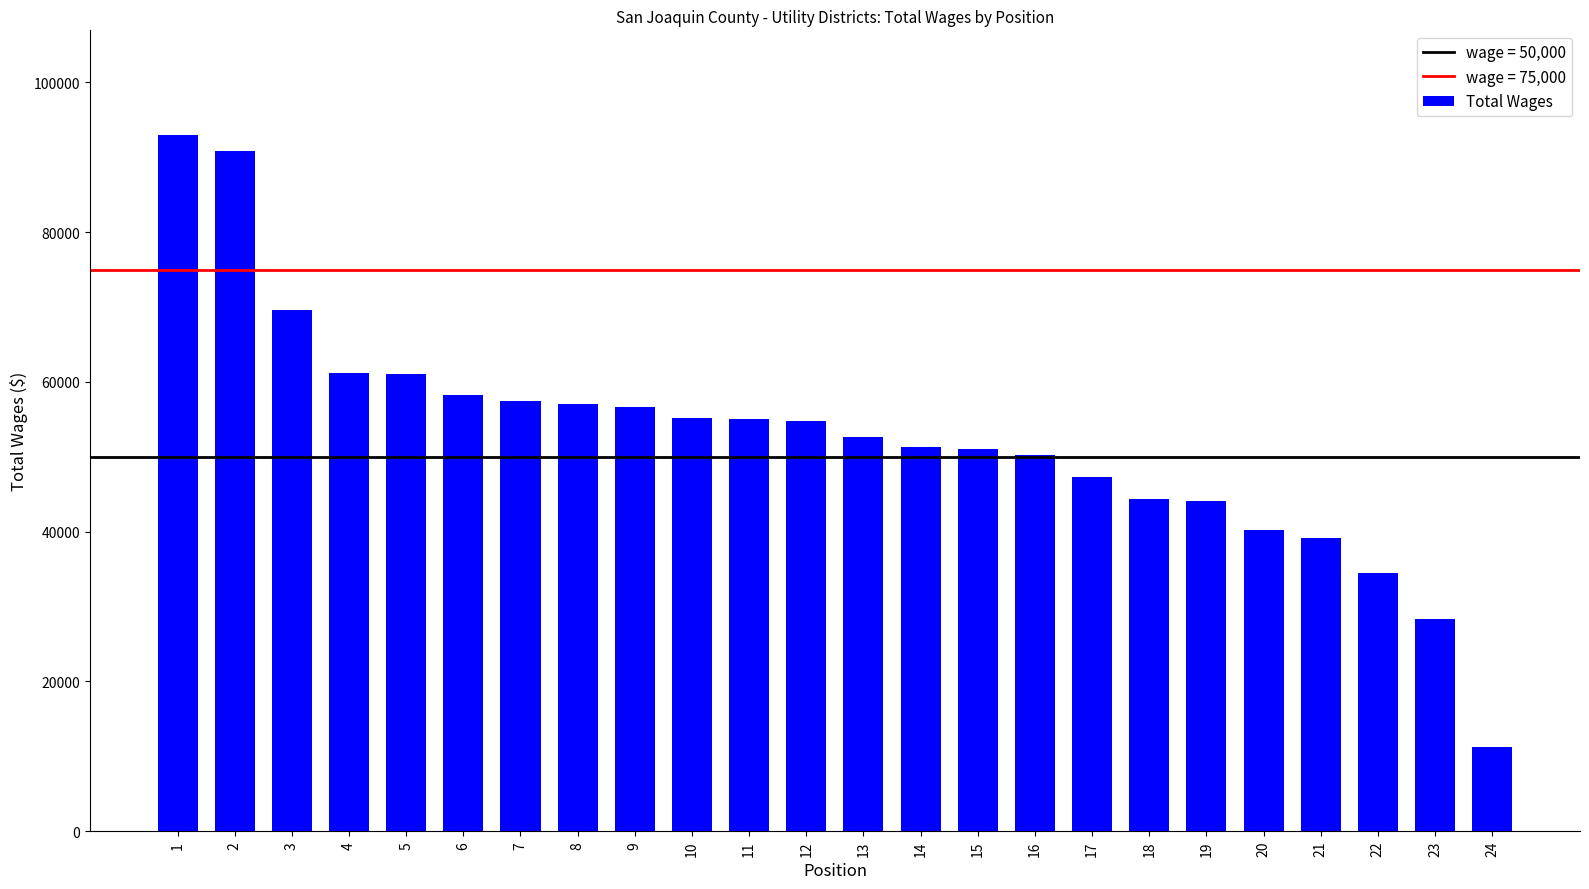

What is the value of the 16th bar from the left?

50284